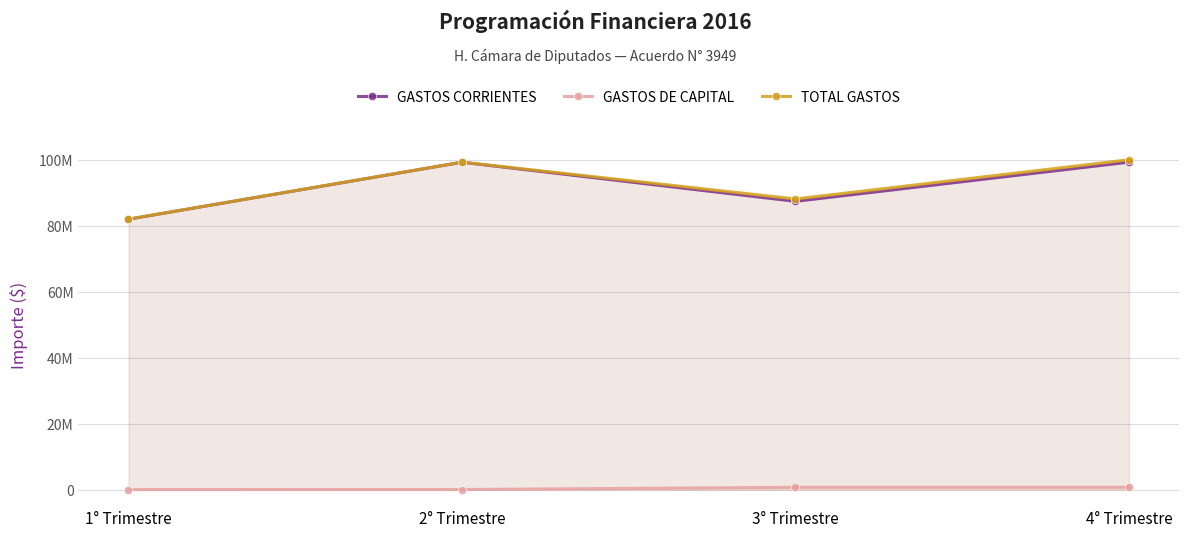

Where is the first local maximum for GASTOS CORRIENTES?

2° Trimestre